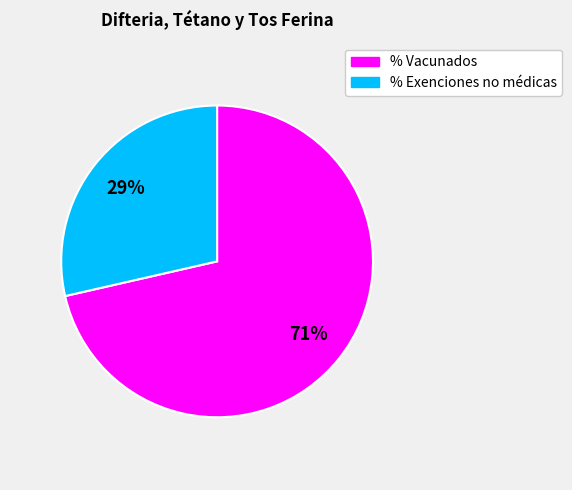

Which has a higher value, % Vacunados or % Exenciones no médicas?

% Vacunados